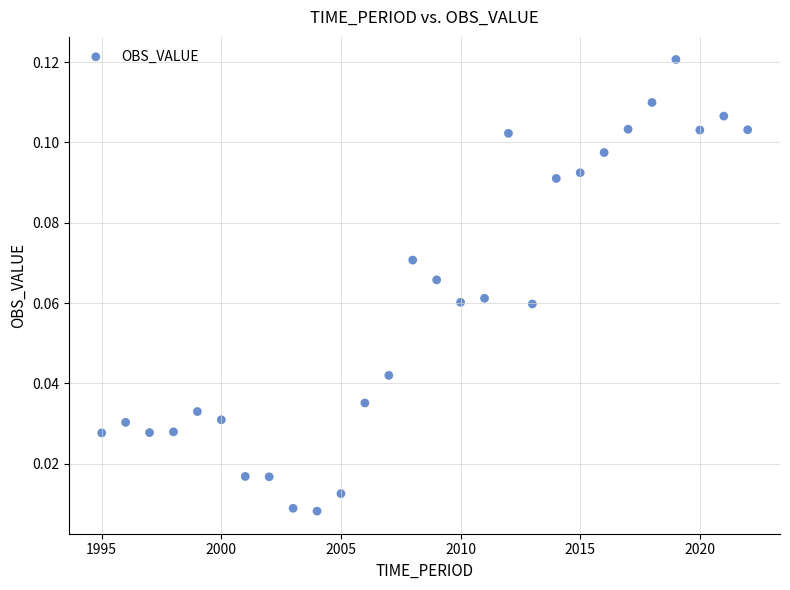

What is the range of X values (max minus min)?

27.0